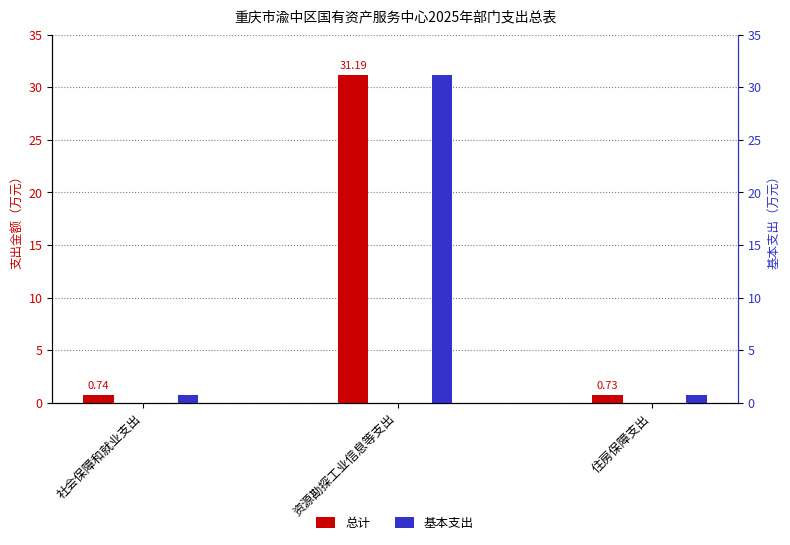

What is the highest value of the 总计 series?

31.2